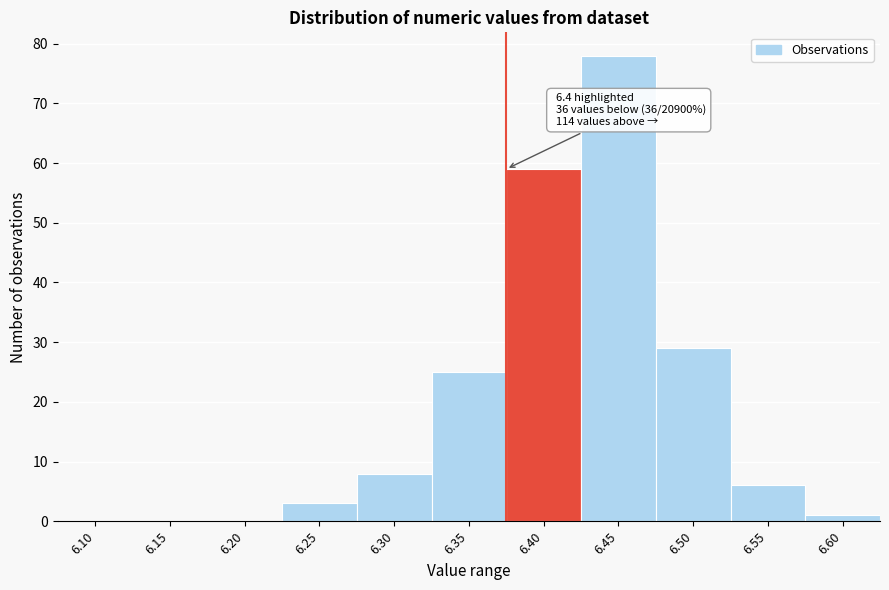

Reading left to right, extract all data points from this chart.

6.10=0	6.15=0	6.20=0	6.25=3	6.30=8	6.35=25	6.40=59	6.45=78	6.50=29	6.55=6	6.60=1